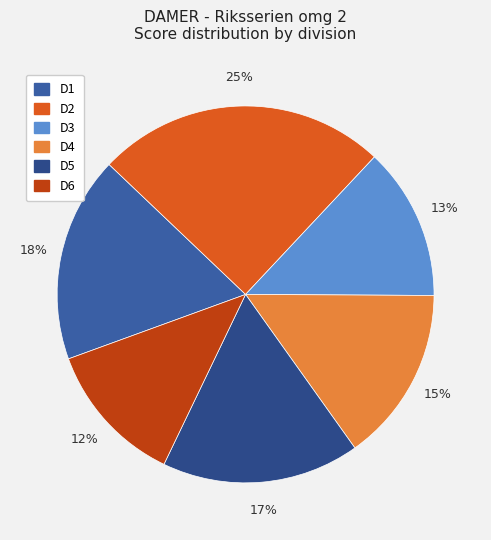

Does any single category account for the majority?

No